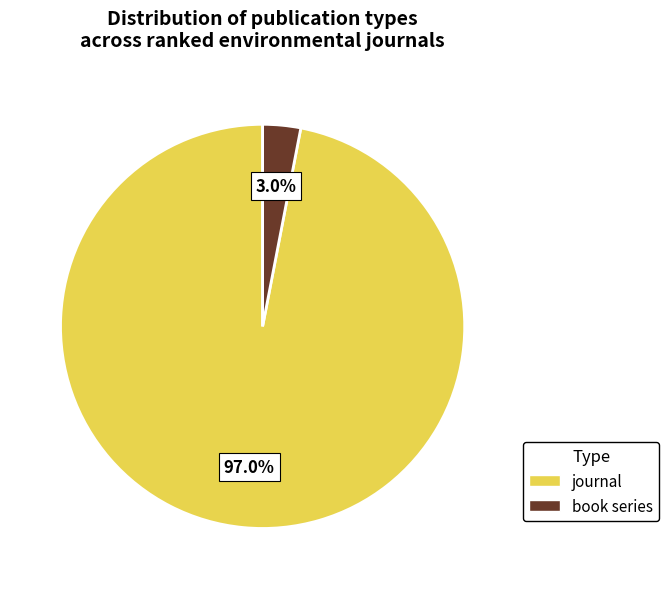

Is there any slice that represents more than half of the pie?

Yes